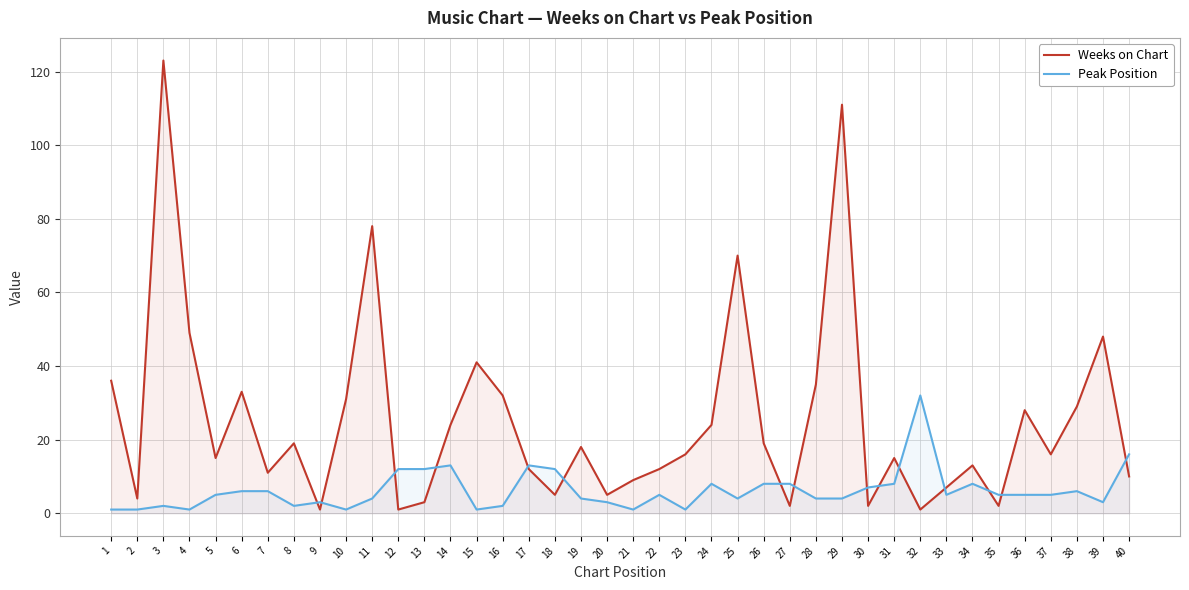

Which series has the widest spread of values?

Weeks on Chart